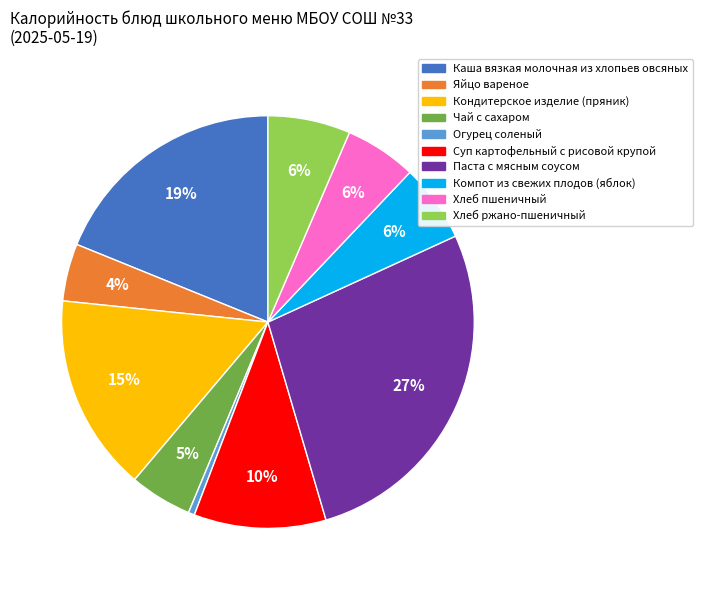

The Чай с сахаром slice represents 5% of the pie. True or false?

True